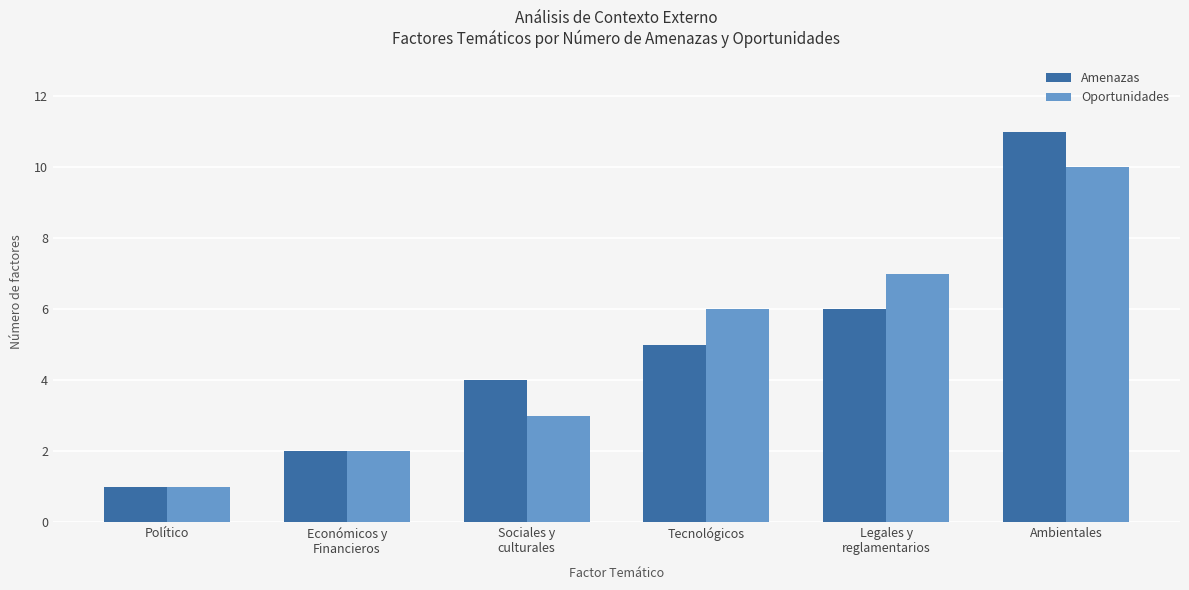

Rank the categories by Oportunidades value from highest to lowest.

Ambientales, Legales y
reglamentarios, Tecnológicos, Sociales y
culturales, Económicos y
Financieros, Político